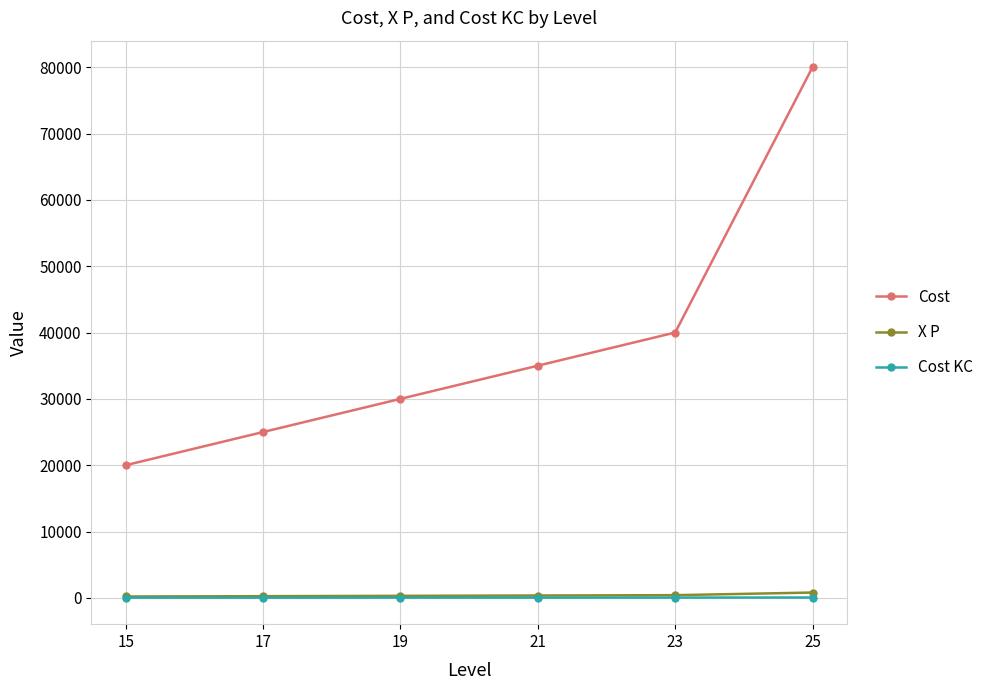

At which category is the sum across all series the highest?

25